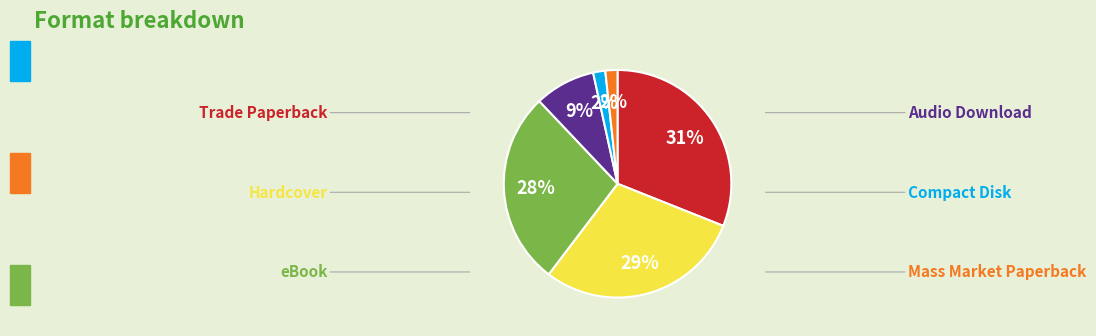

Does any single category account for the majority?

No